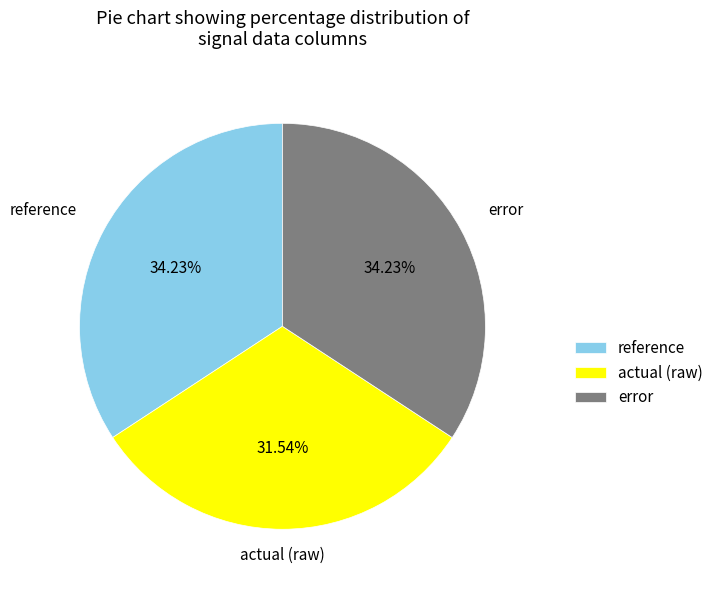

Which category has the smallest portion of the pie?

actual (raw)